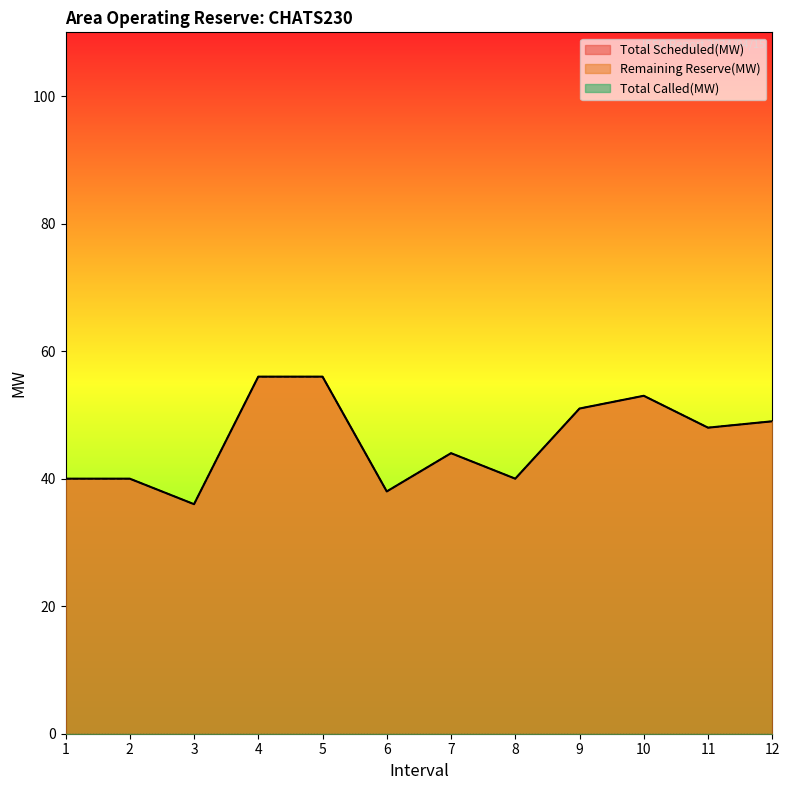

What is the maximum value shown in the chart?

56